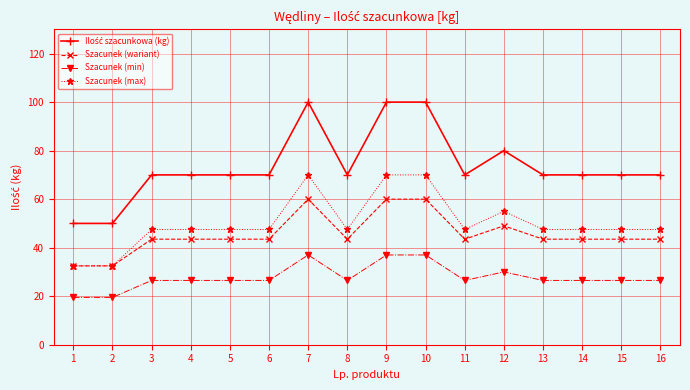

How many data points in Szacunek (max) are above 47?

14